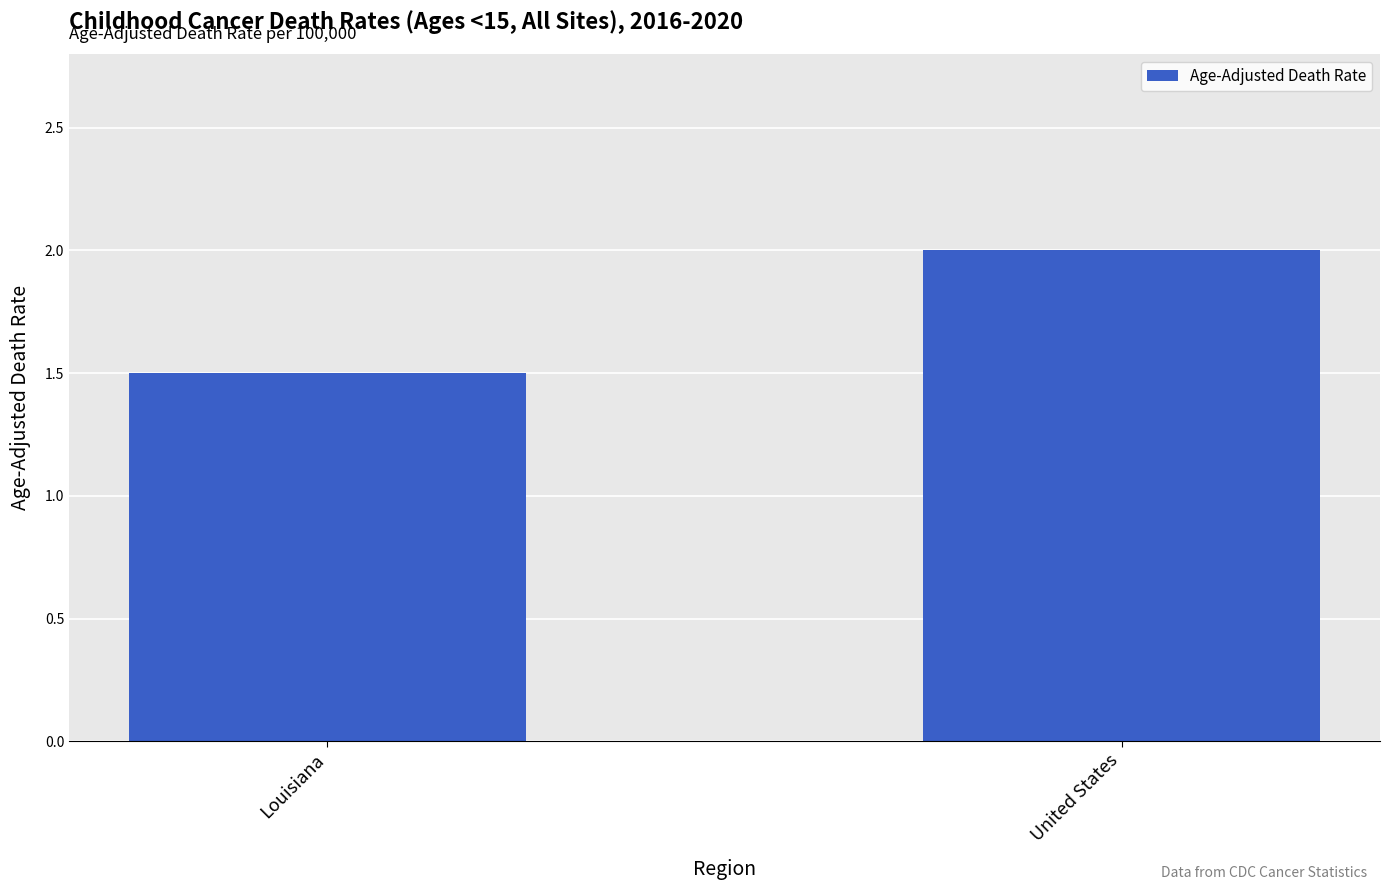

What is the label of the 1st bar from the left?

Louisiana